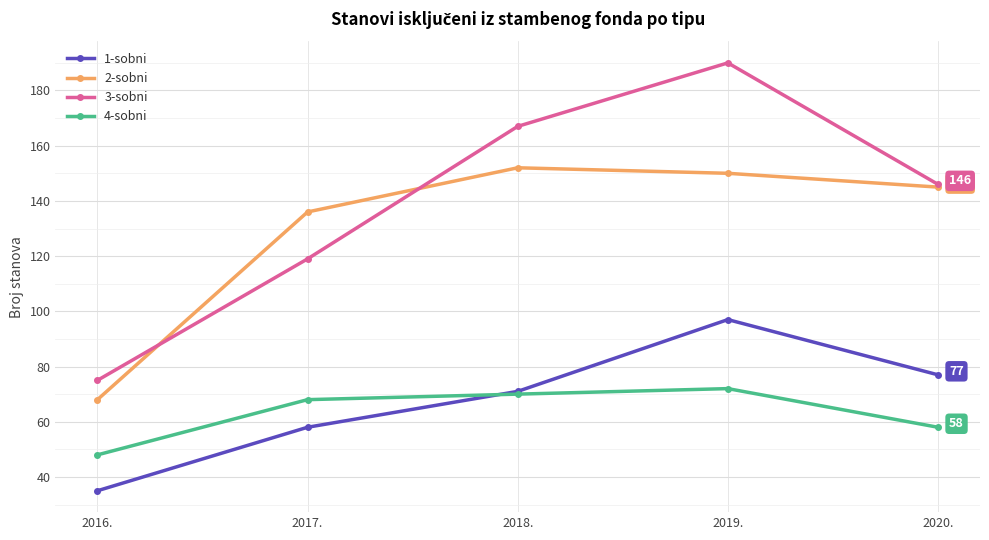

What is the label of the 5th point from the left?

2020.